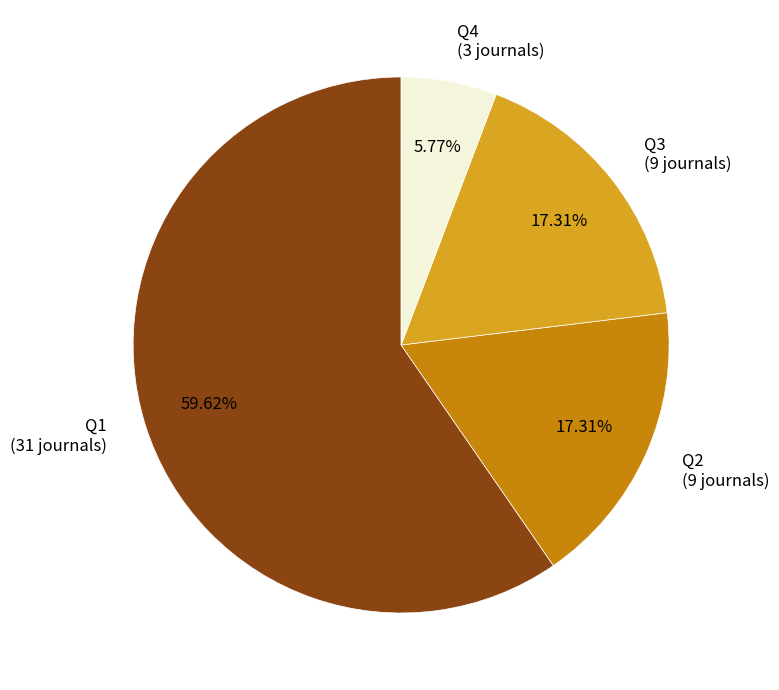

Do Q3 (9 journals) and Q4 (3 journals) together represent more than half of the pie?

No